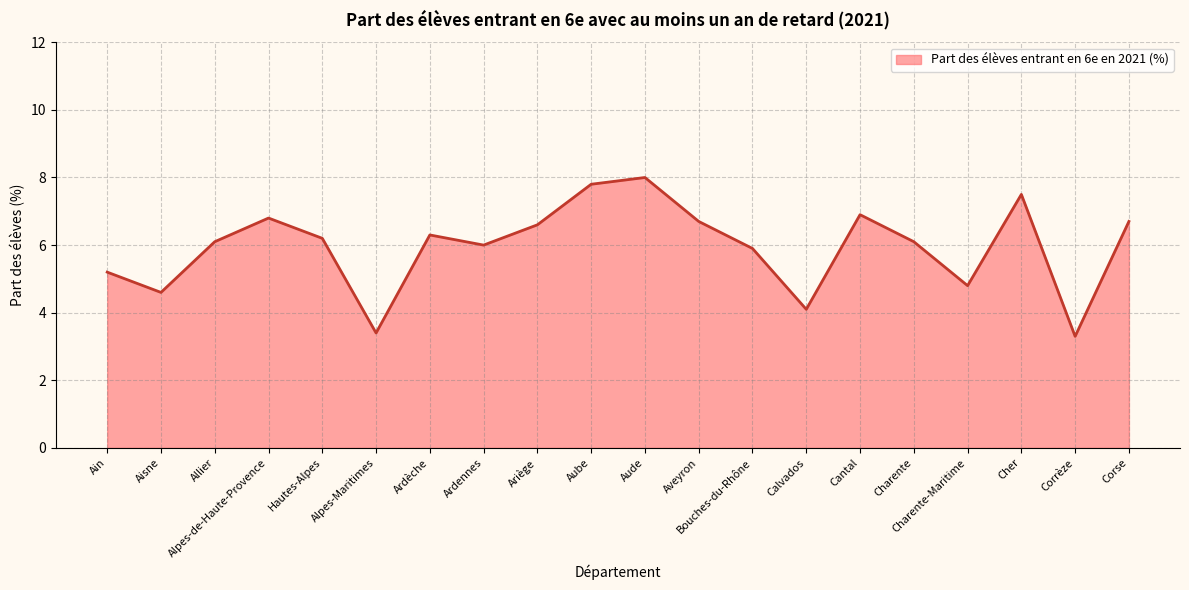

The chart shows a value of 6.9 at Calvados. True or false?

False